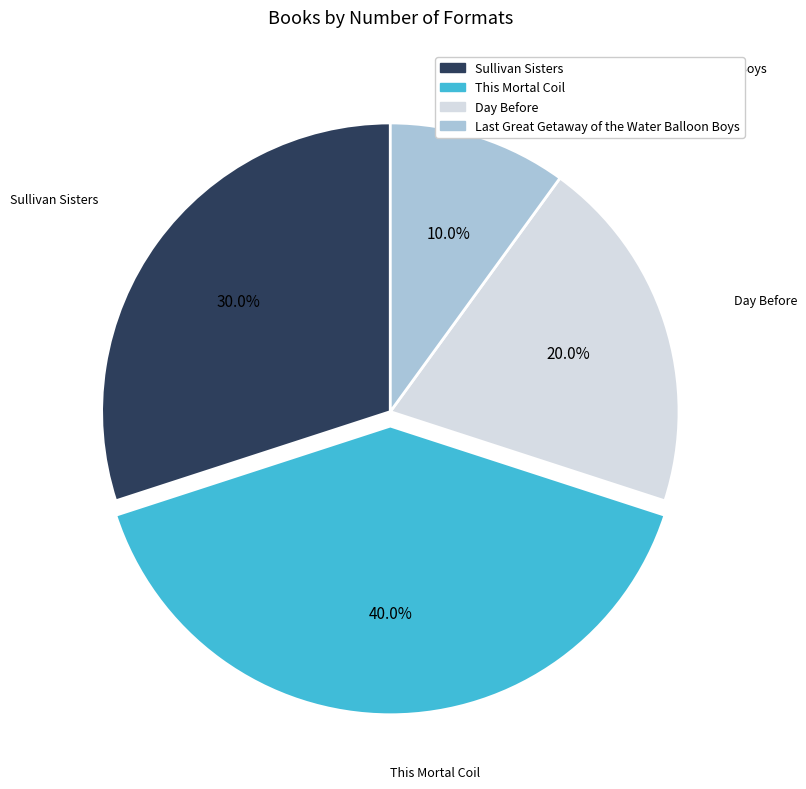

Count the number of slices in the pie.

4